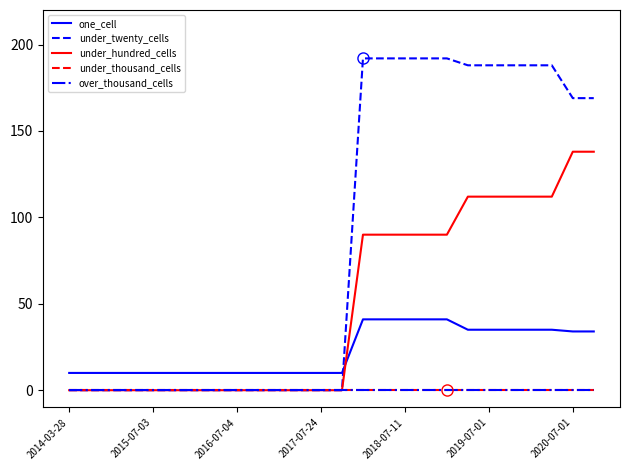

Is this an area chart (filled region under the line)?

No